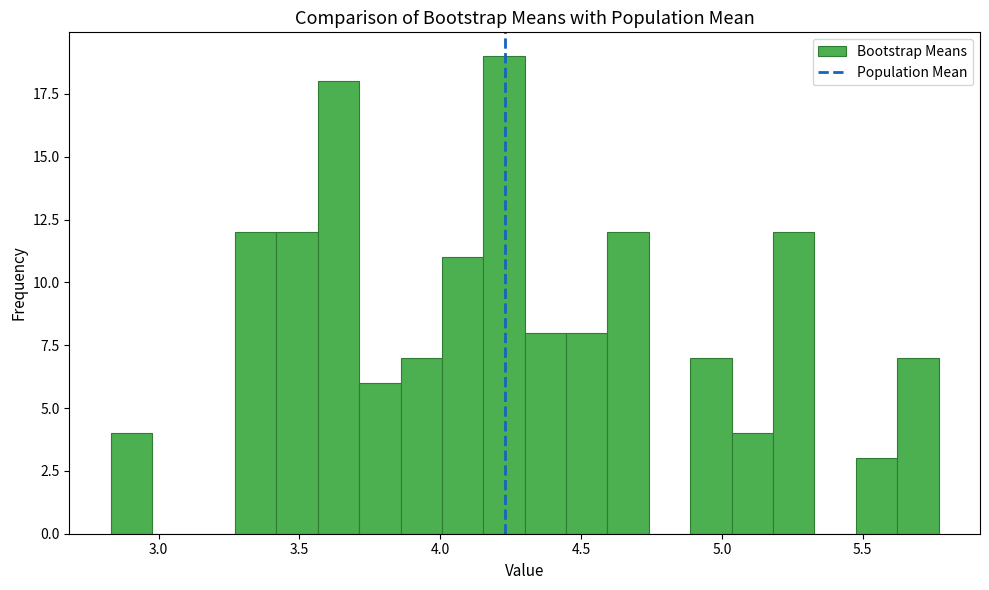

Around what value on the x-axis is the tallest bar? Give the approximate position of its centre, as read against the axis.

4.25